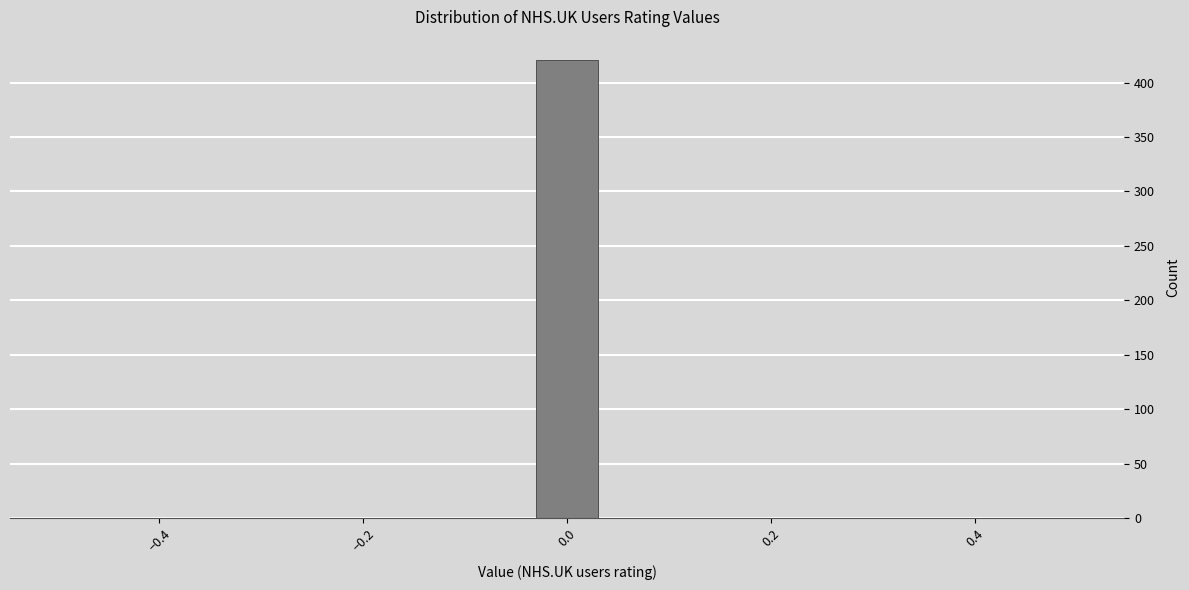

Around what value on the x-axis is the tallest bar? Give the approximate position of its centre, as read against the axis.

0.00